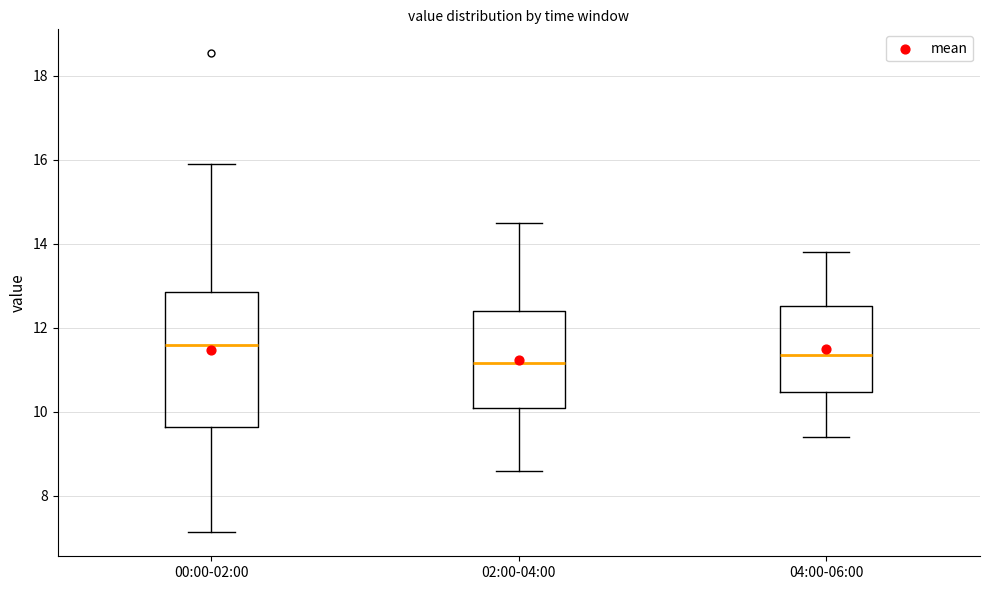

Comparing the boxes themselves (not the whiskers), which one is the tallest?

00:00-02:00